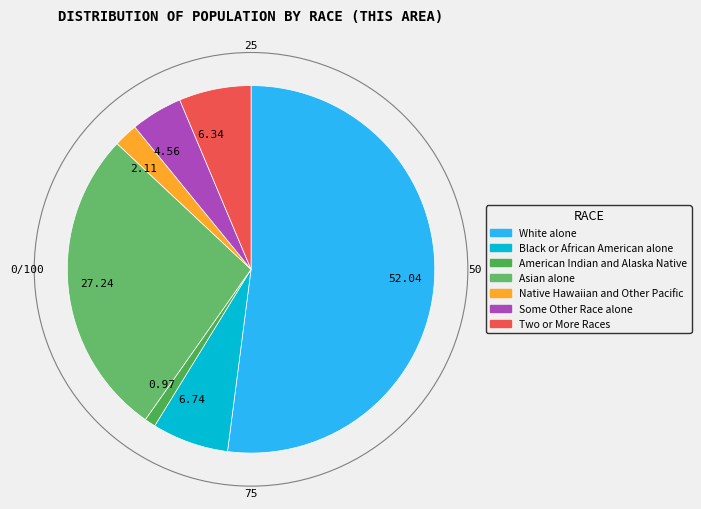

Which has a higher value, 4.56 or 6.74?

6.74